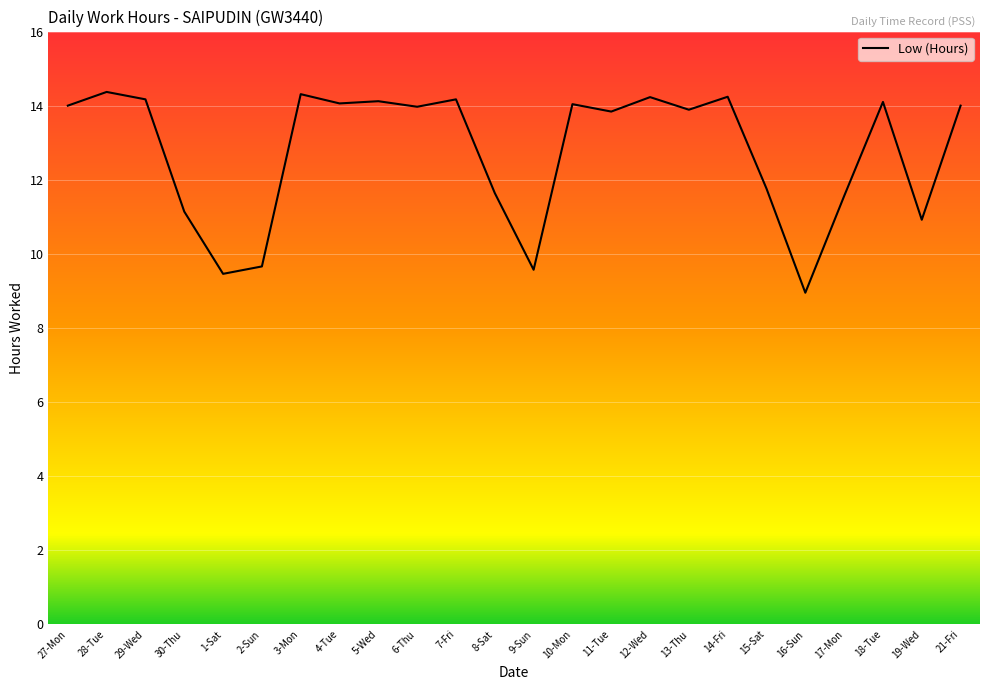

What is the greatest value displayed?

14.4